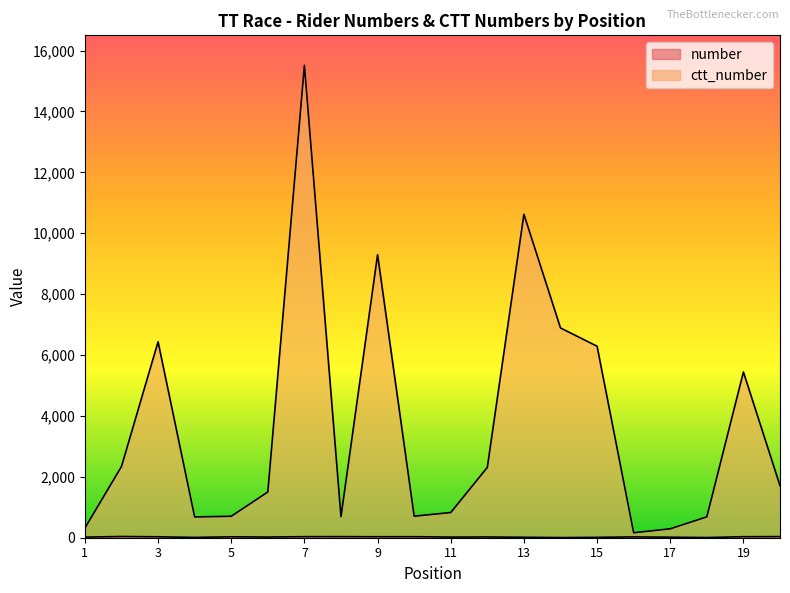

At which category is the sum across all series the highest?

7